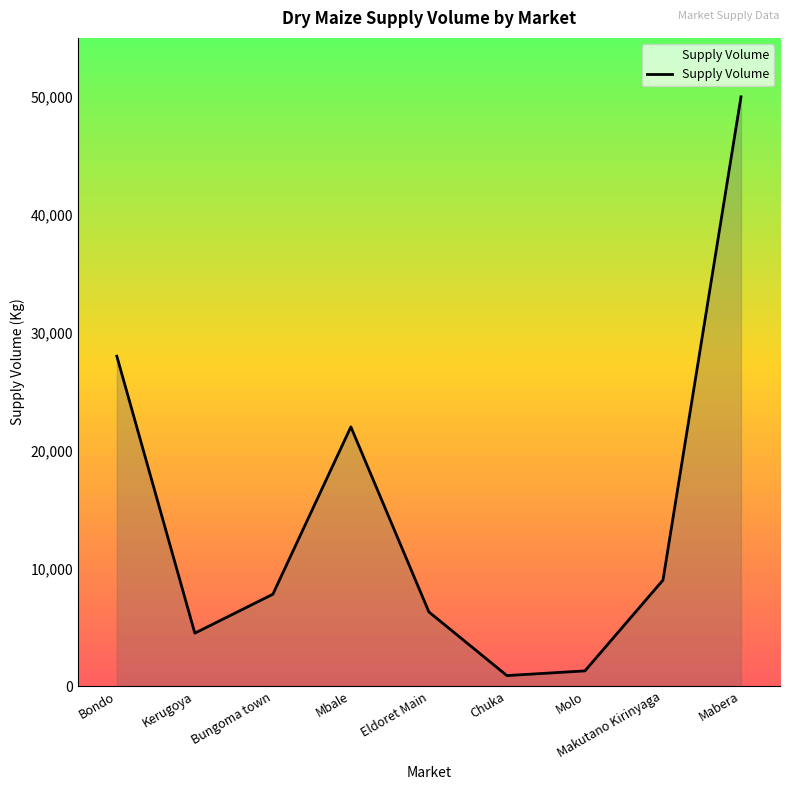

What is the minimum value shown in the chart?

900